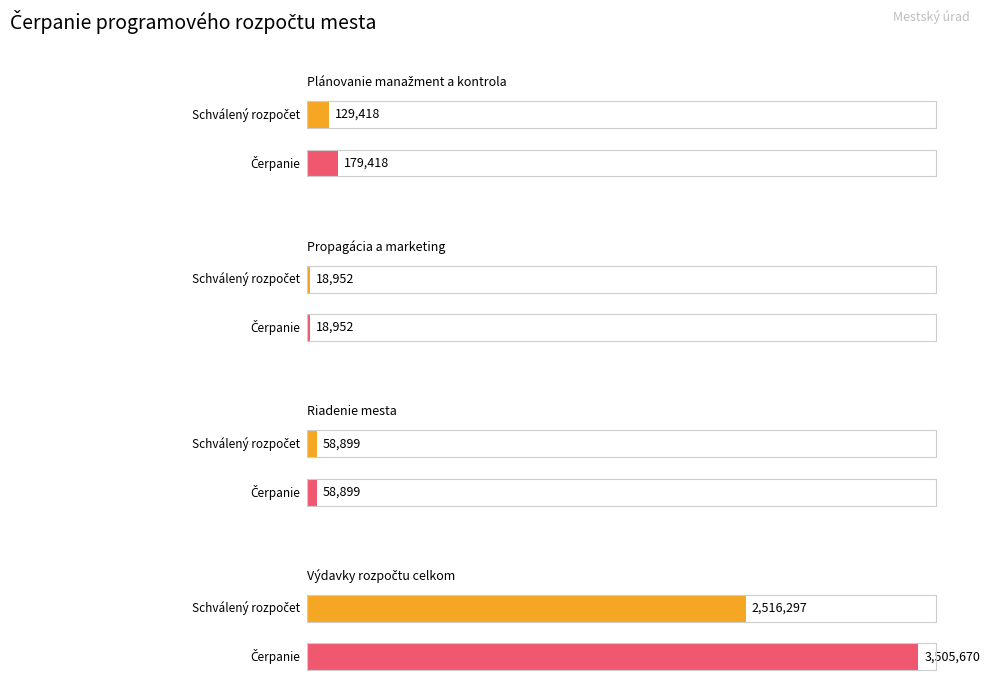

Count the number of categories in the chart.

4